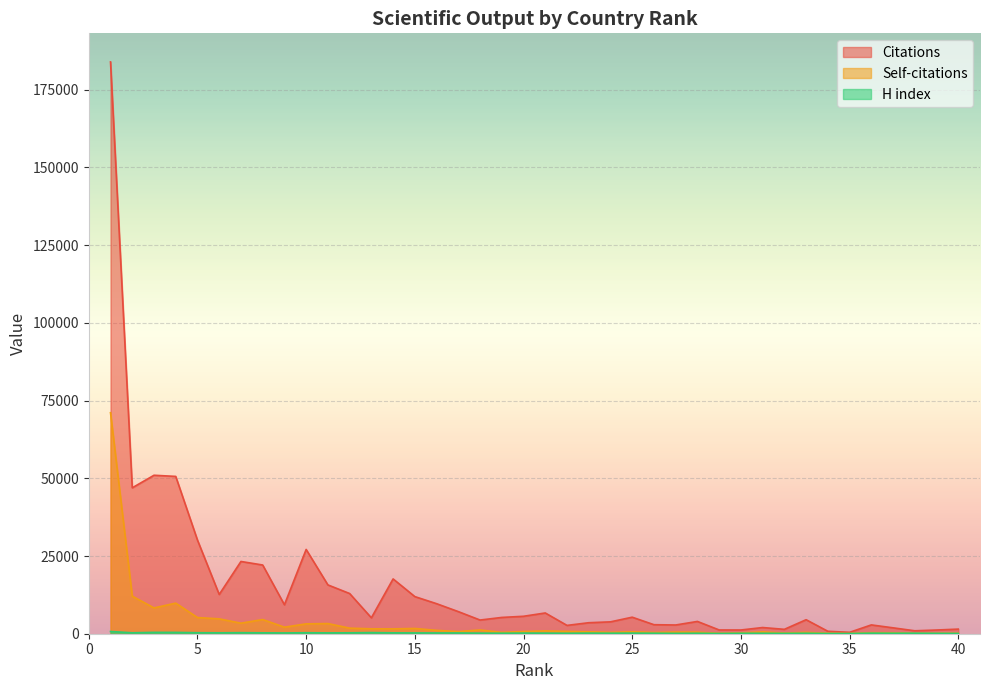

What is the approximate value of H index at 28, to the nearest 10?

150